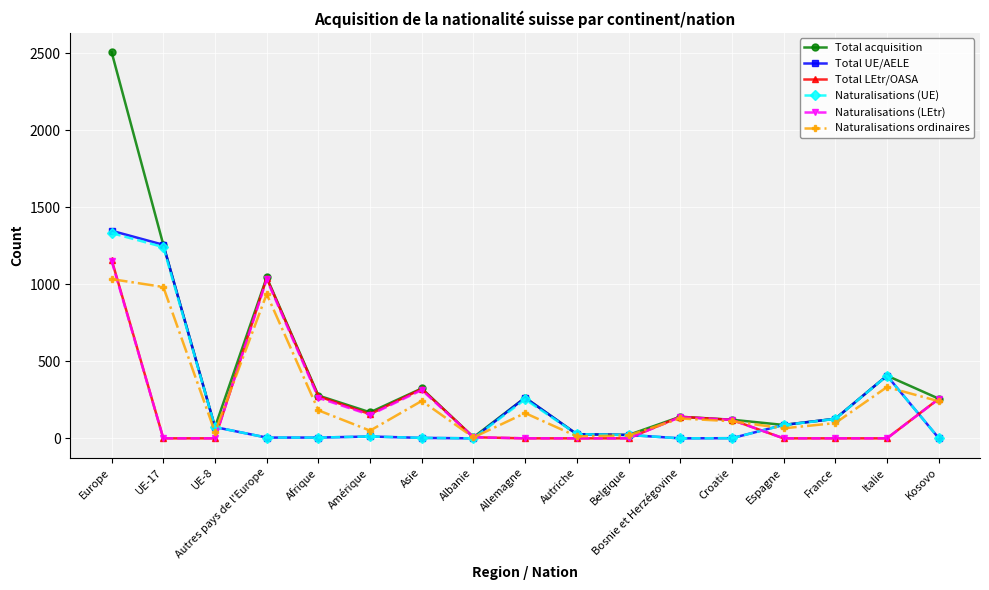

At which category is the sum across all series the highest?

Europe